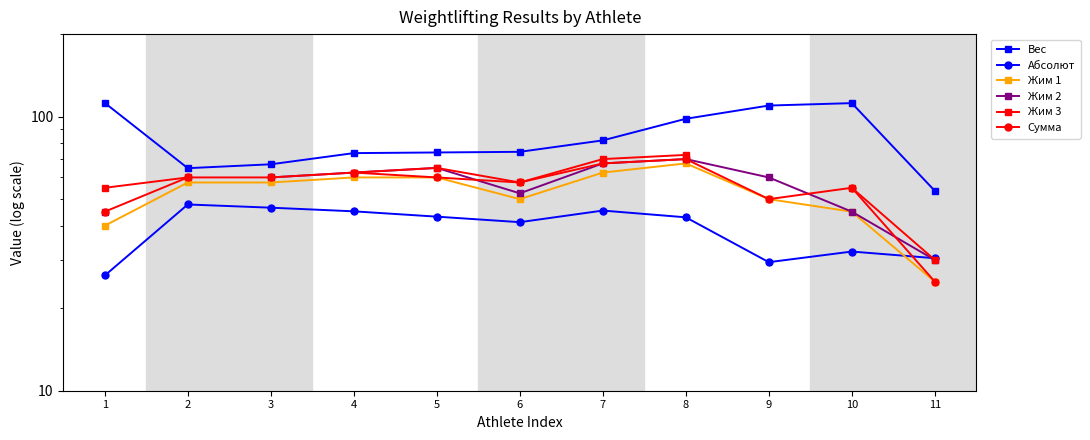

Read the Жим 1 value at 5.

60.0